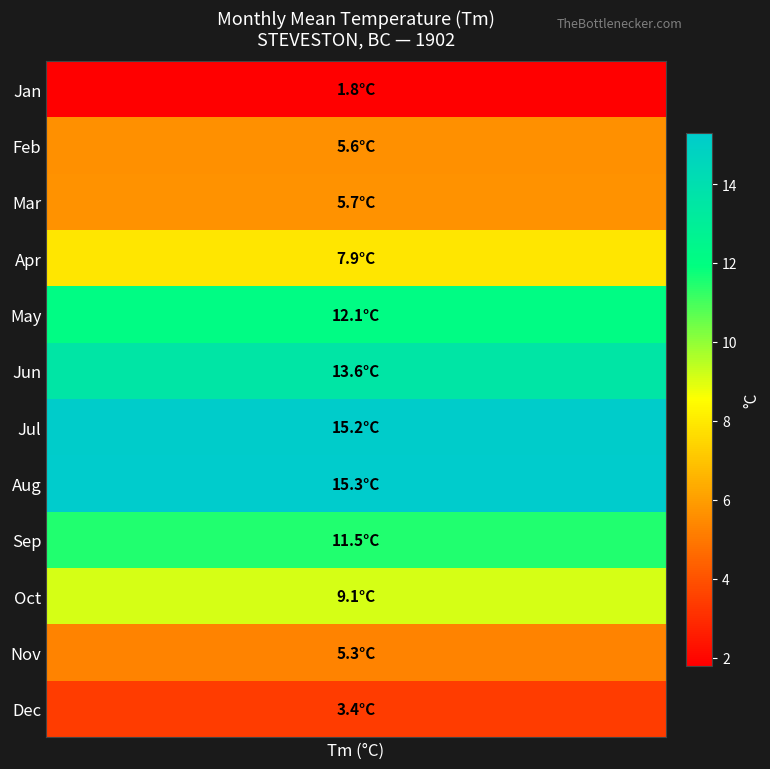

True or false: the data shows 16.8 at 9.

False